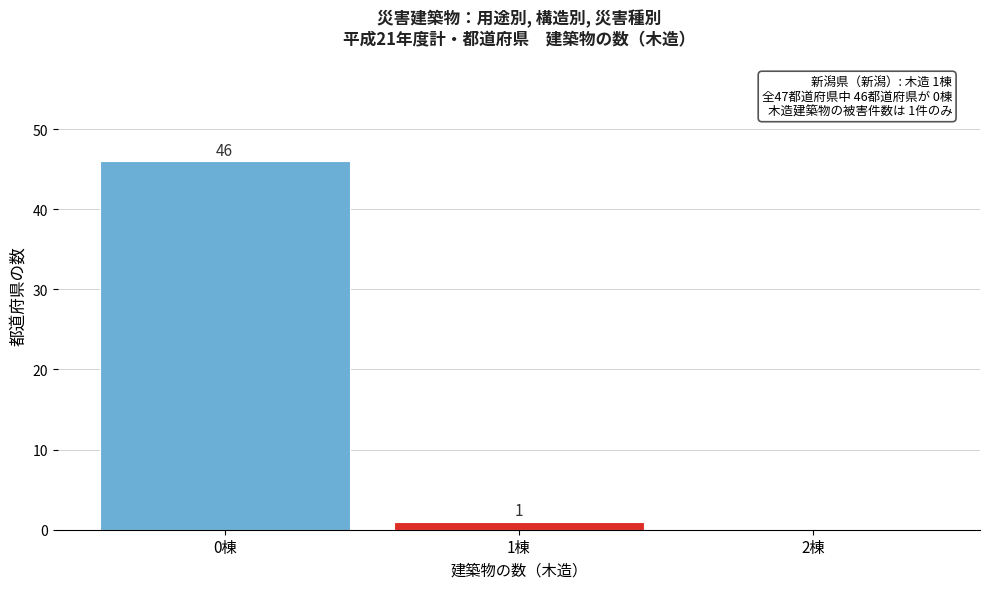

Which range on the x-axis has the tallest bar?

-0.5 to 0.5